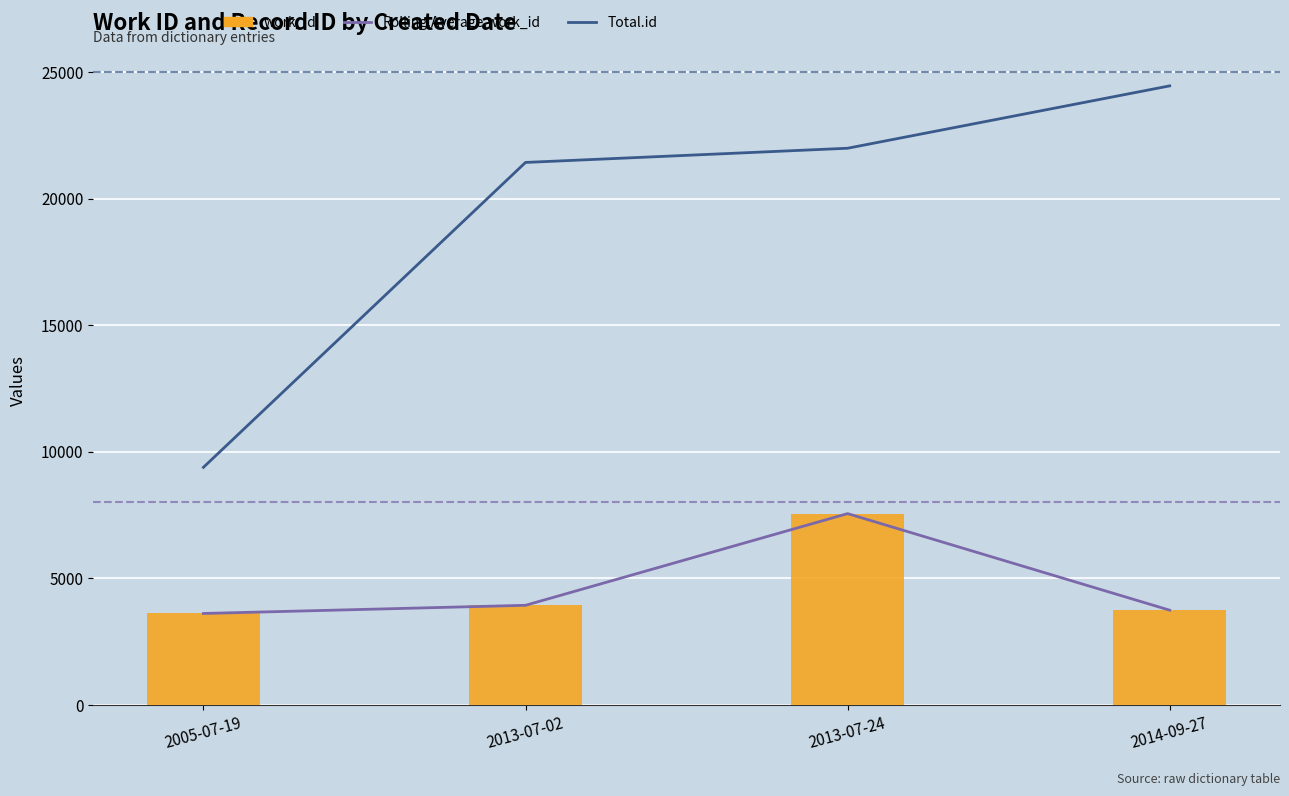

How many groups of bars are there?

4